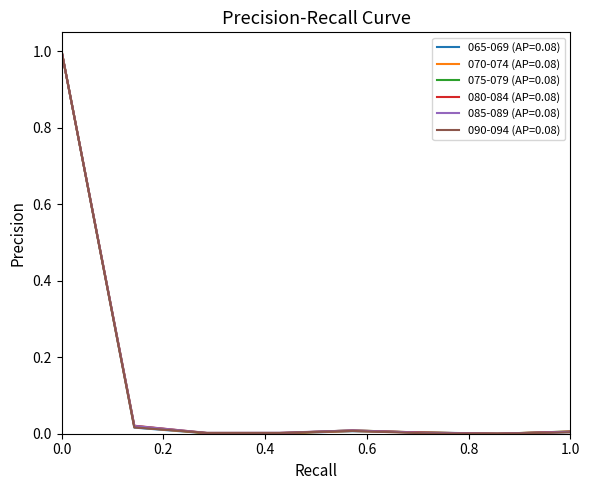

What are all the series names shown in the legend?

065-069 (AP=0.08), 070-074 (AP=0.08), 075-079 (AP=0.08), 080-084 (AP=0.08), 085-089 (AP=0.08), 090-094 (AP=0.08)